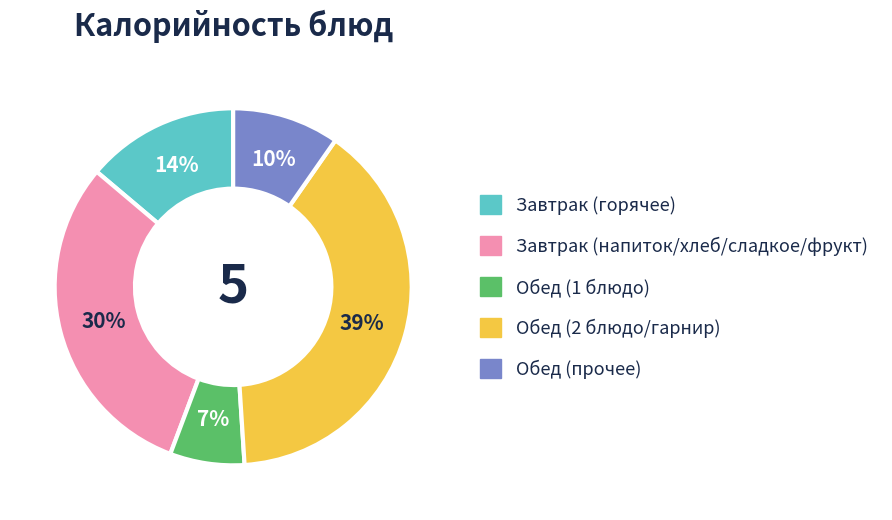

Is there a majority slice in this chart?

No